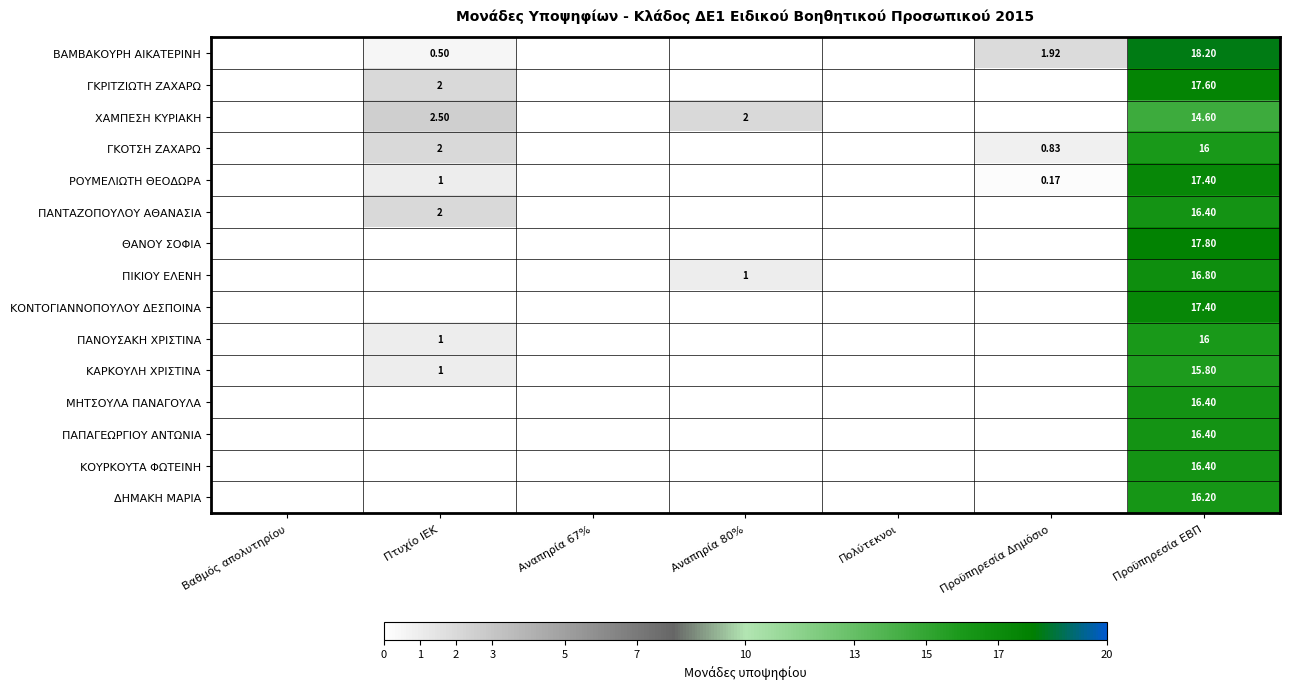

How many categories are shown in the chart?

7